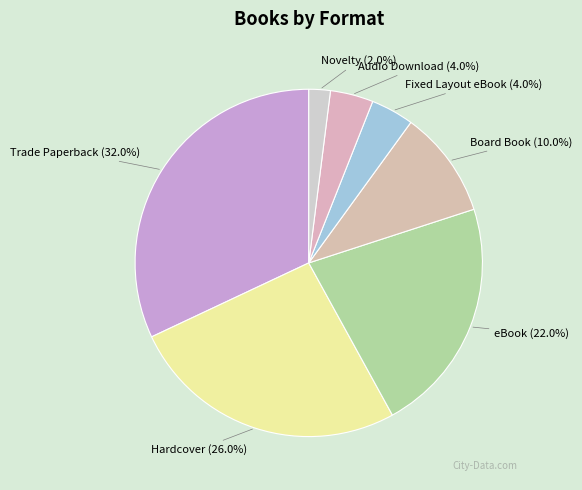

How many segments does this pie chart have?

7